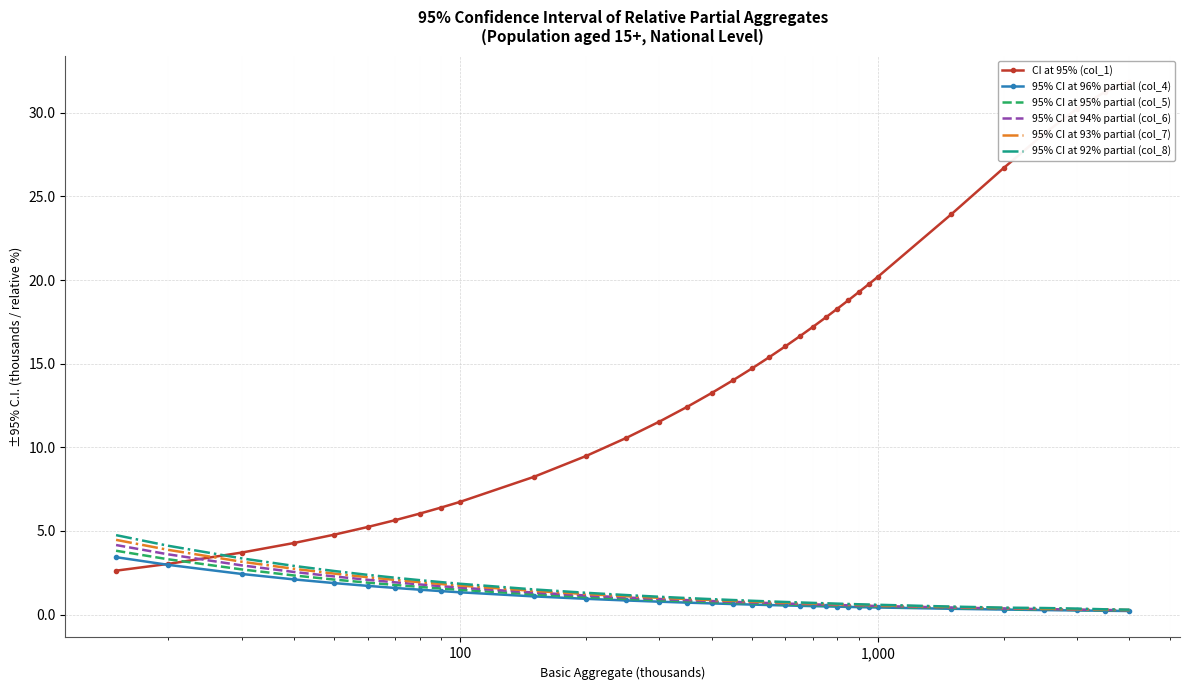

What is the maximum value shown in the chart?

31.8